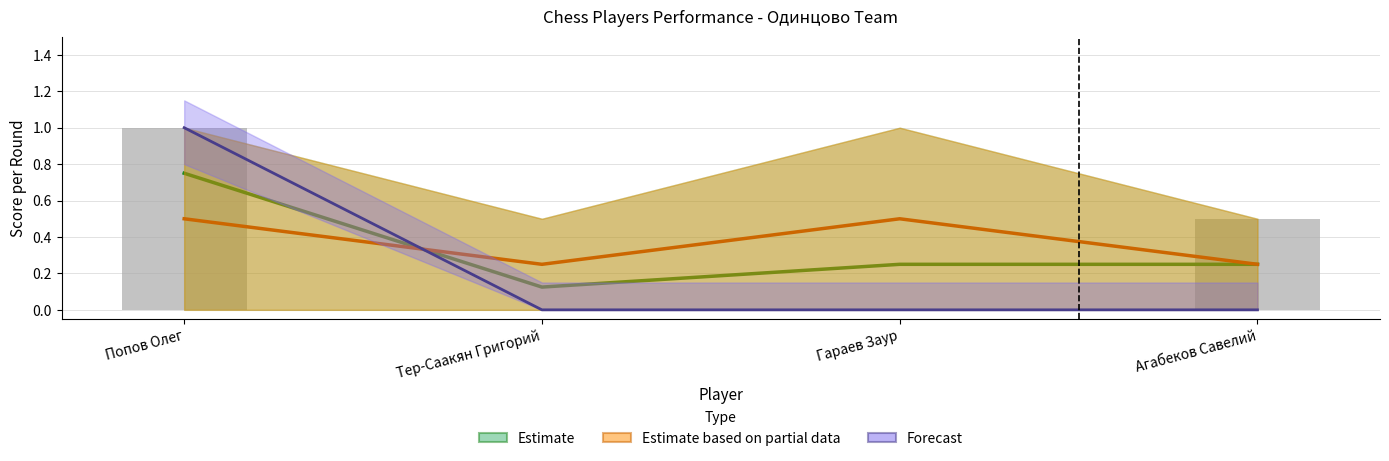

List the labels in order of Estimate value, largest first.

Попов Олег, Гараев Заур, Агабеков Савелий, Тер-Саакян Григорий